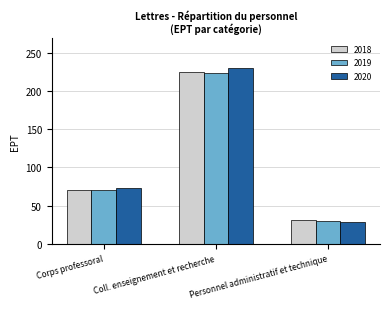

List the labels in order of 2019 value, largest first.

Coll. enseignement et recherche, Corps professoral, Personnel administratif et technique